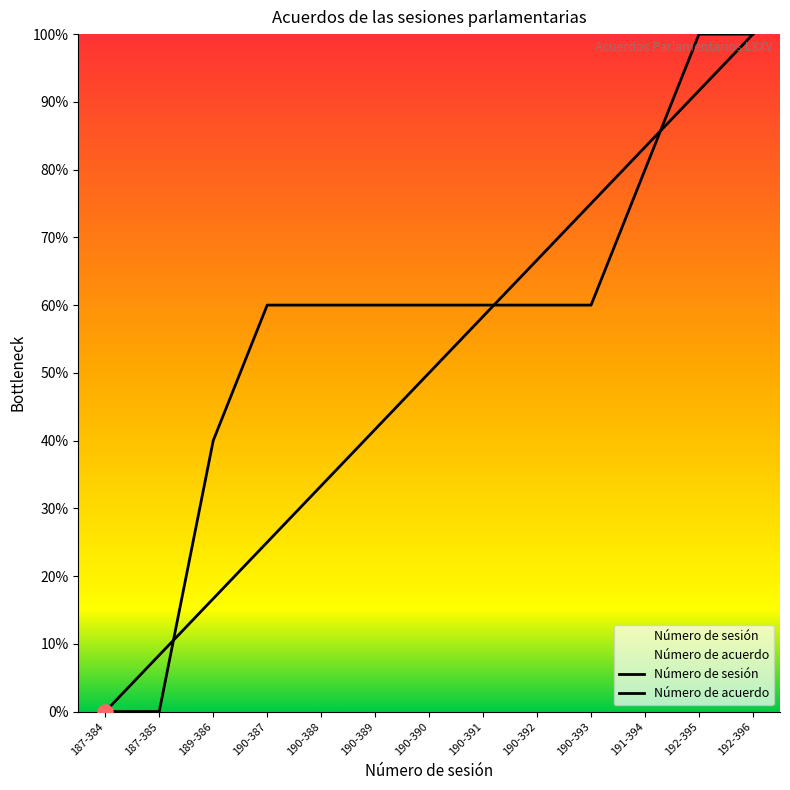

At which category is the sum across all series the highest?

192-396